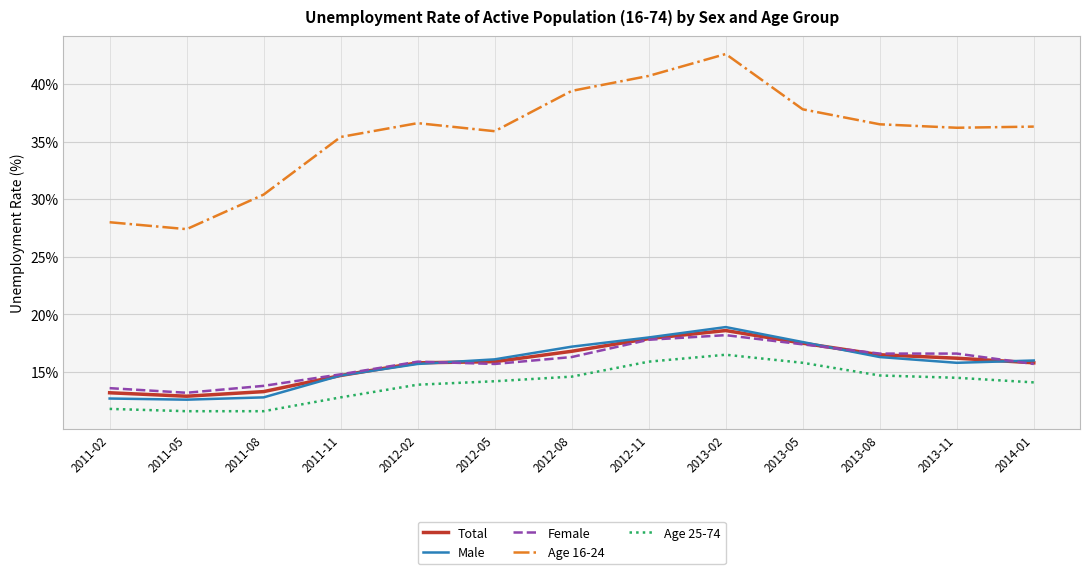

What is the minimum value shown in the chart?

11.6